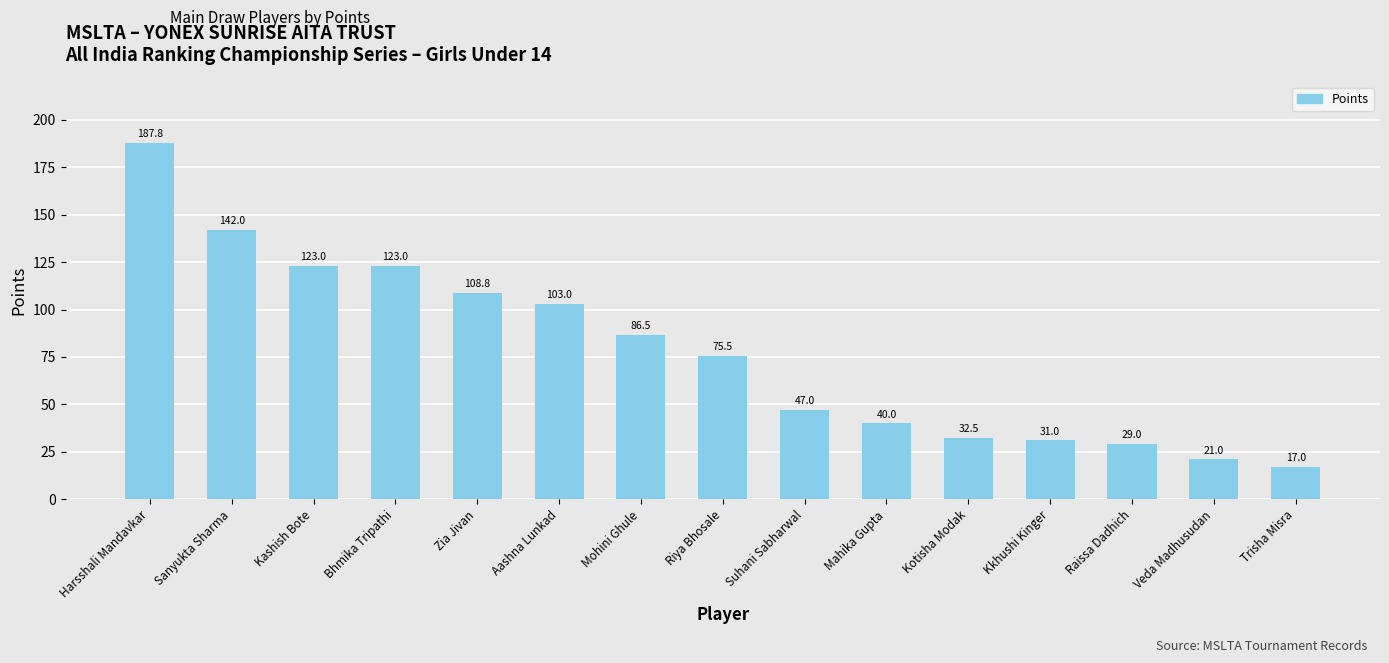

True or false: the data shows 74.0 at Sanyukta Sharma.

False